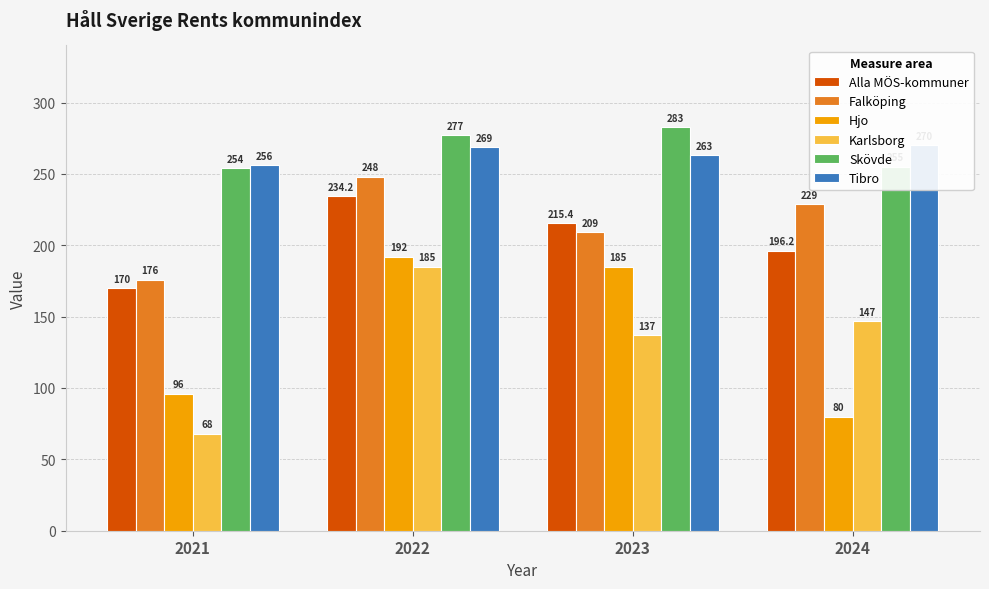

What is the total value across all series at 2023?

1292.4